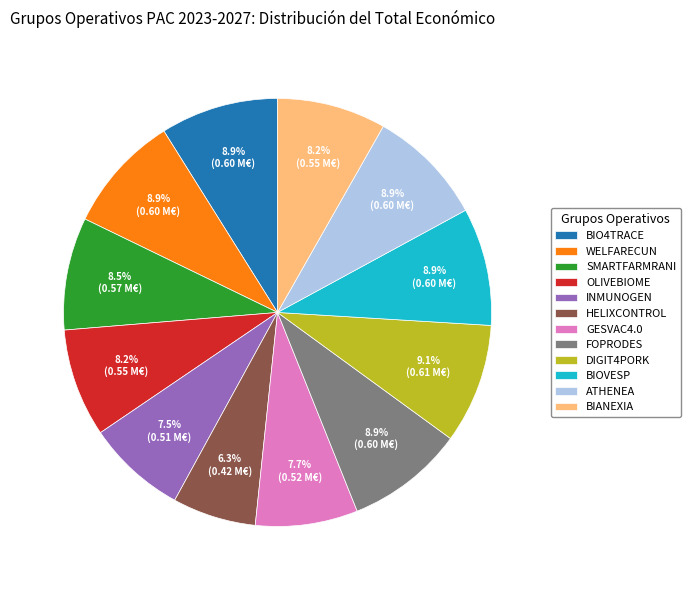

To the nearest percent, what is the average slice percentage?

8%